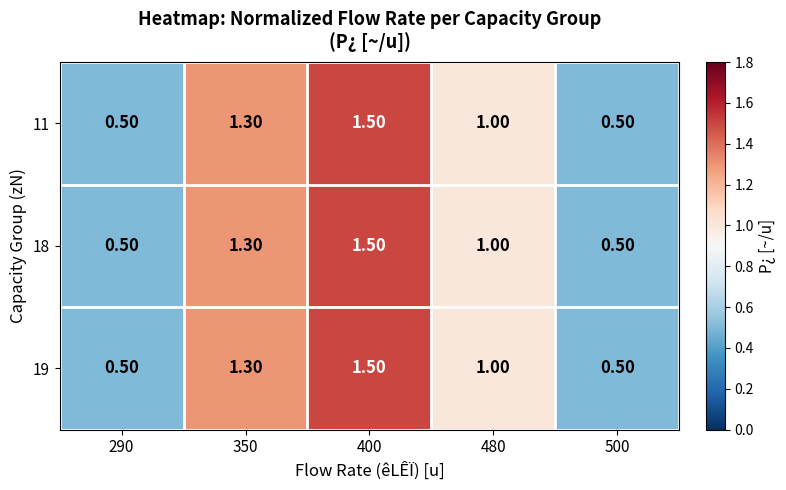

What is the total value across all series at 500?

1.5